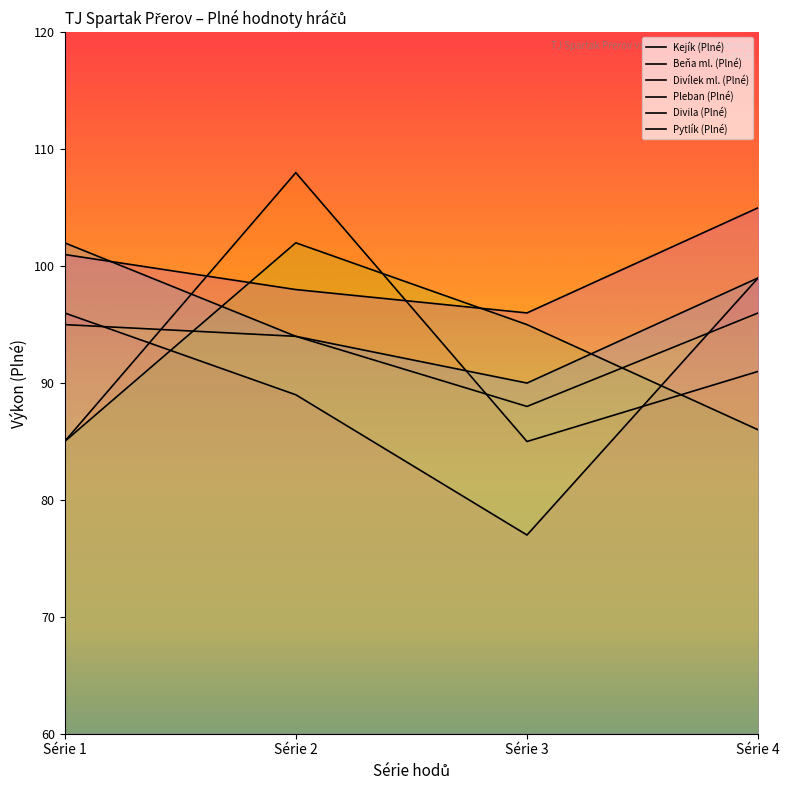

What is the value of the Divila (Plné) point at the 3rd from the left?

90